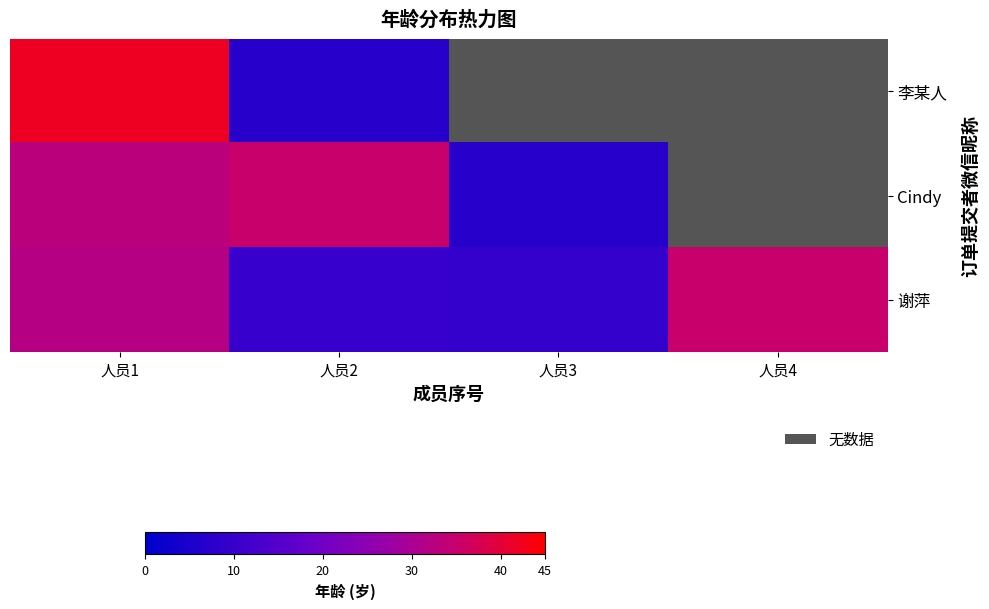

Between 人员2 and 人员3, which series saw the biggest shift?

Cindy